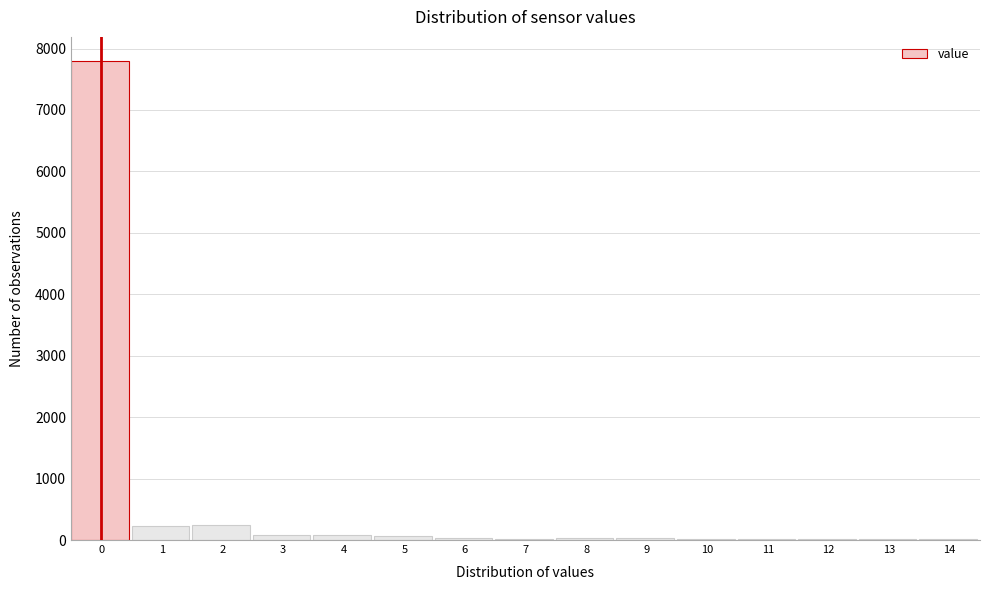

Is it true that the value at 0 is 10966?

False